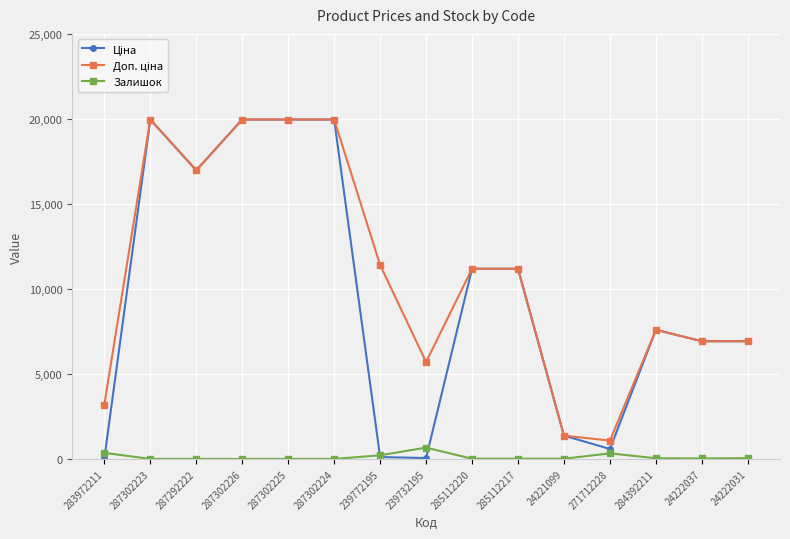

True or false: Залишок has more than 0 points higher than both neighbors.

True